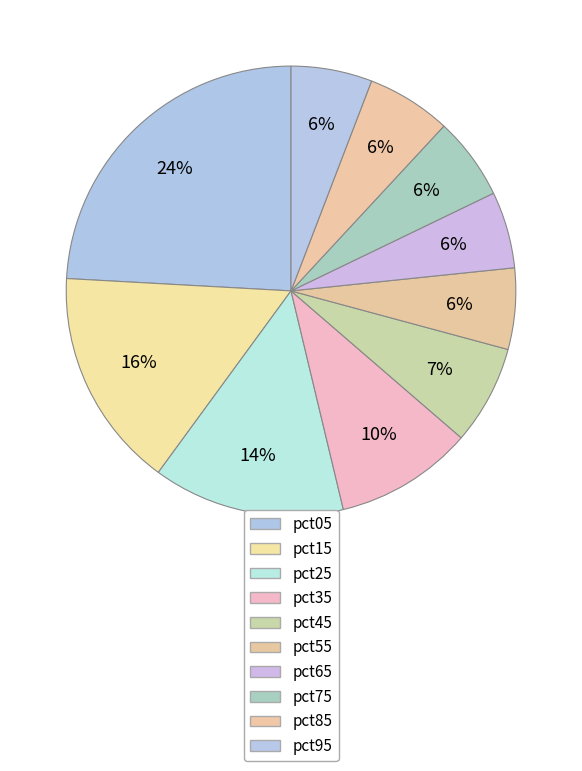

What percentage is NOT represented by pct75?

94.1%